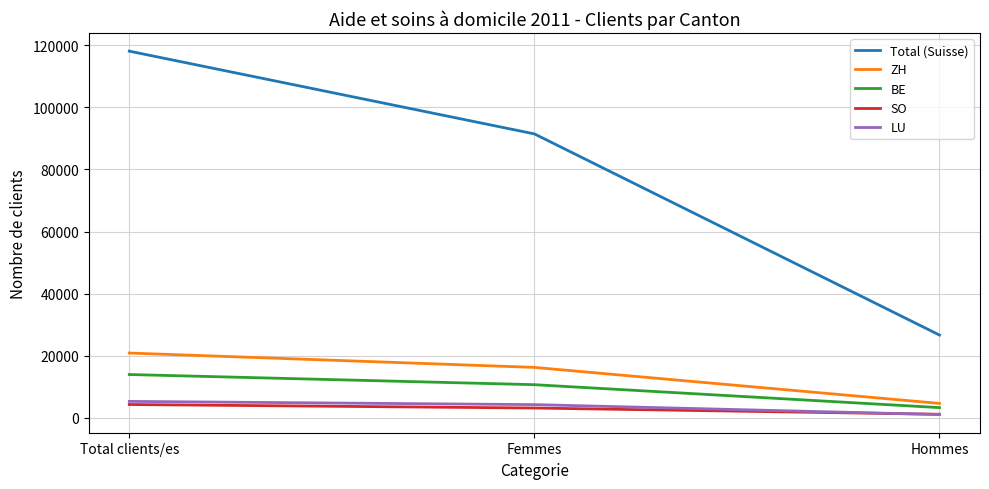

What are all the series names shown in the legend?

Total (Suisse), ZH, BE, SO, LU